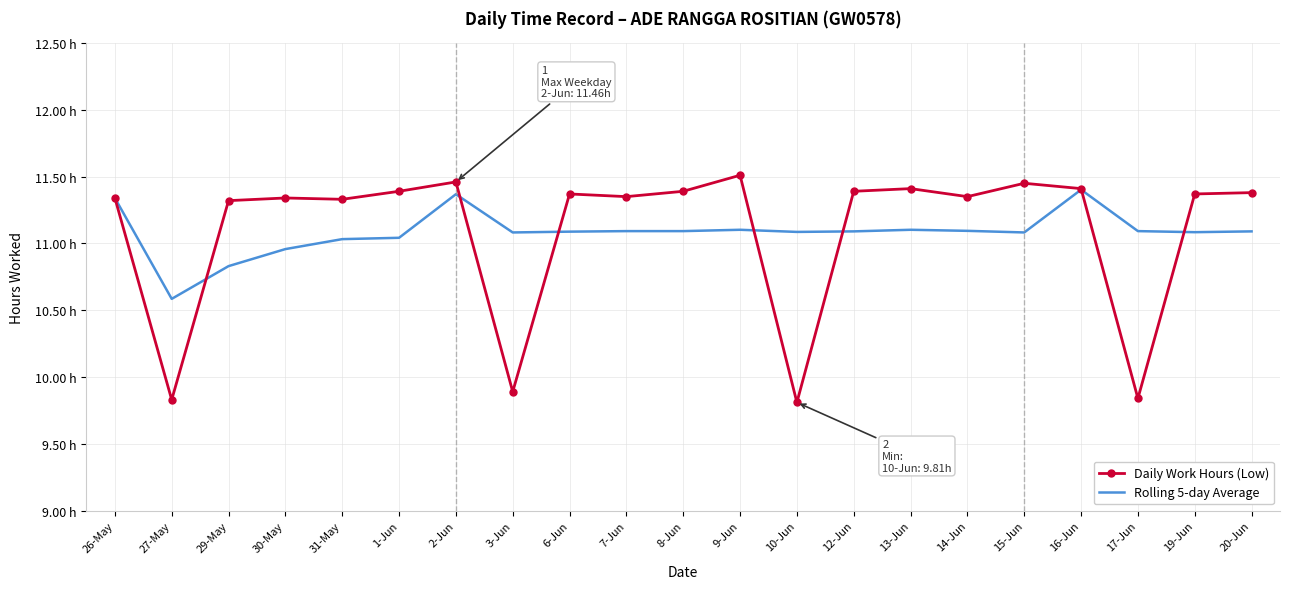

Which series has the largest total across all categories?

Daily Work Hours (Low)